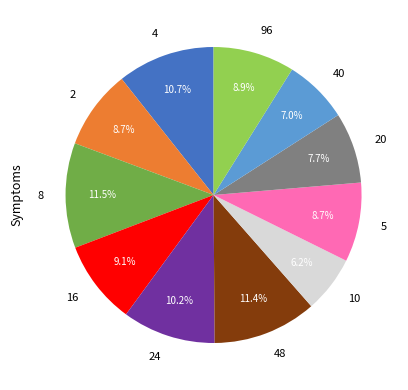

Does 24 account for over 50% of the chart?

No